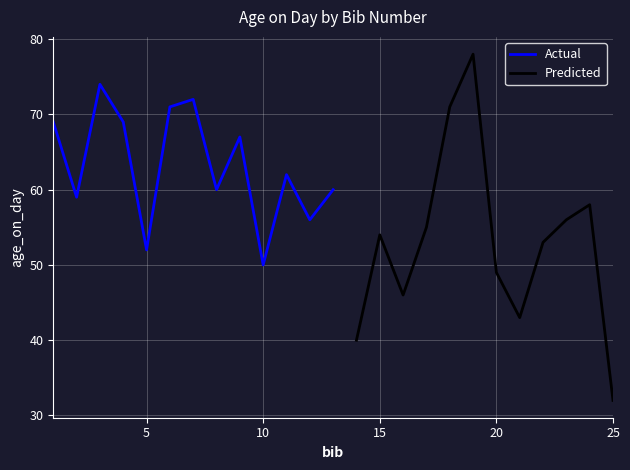

List the labels in order of value, largest first.

19, 3, 7, 6, 18, 1, 4, 9, 11, 8, 13, 2, 24, 12, 23, 17, 15, 22, 5, 10, 20, 16, 21, 14, 25